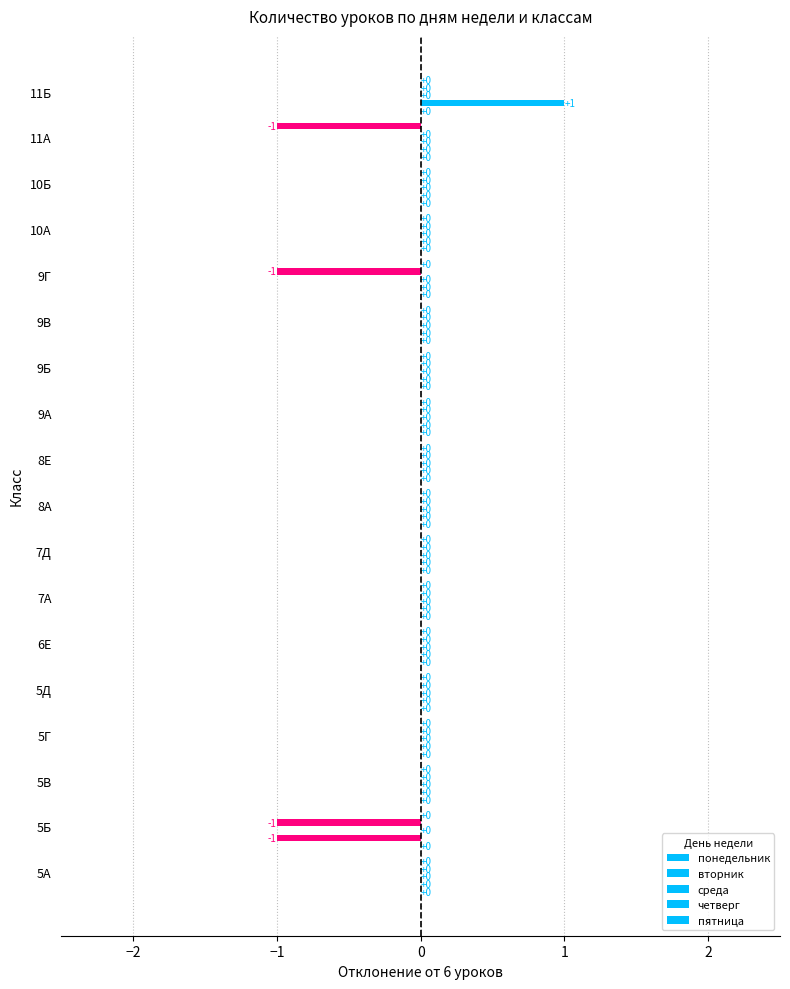

What is the difference between the maximum and minimum values in the вторник series?

2.0